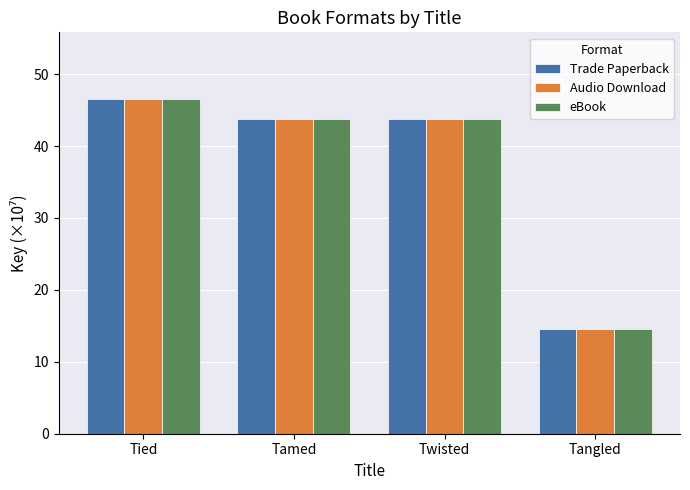

Is the value of Audio Download at Tied greater than the value of Trade Paperback at Tangled?

Yes